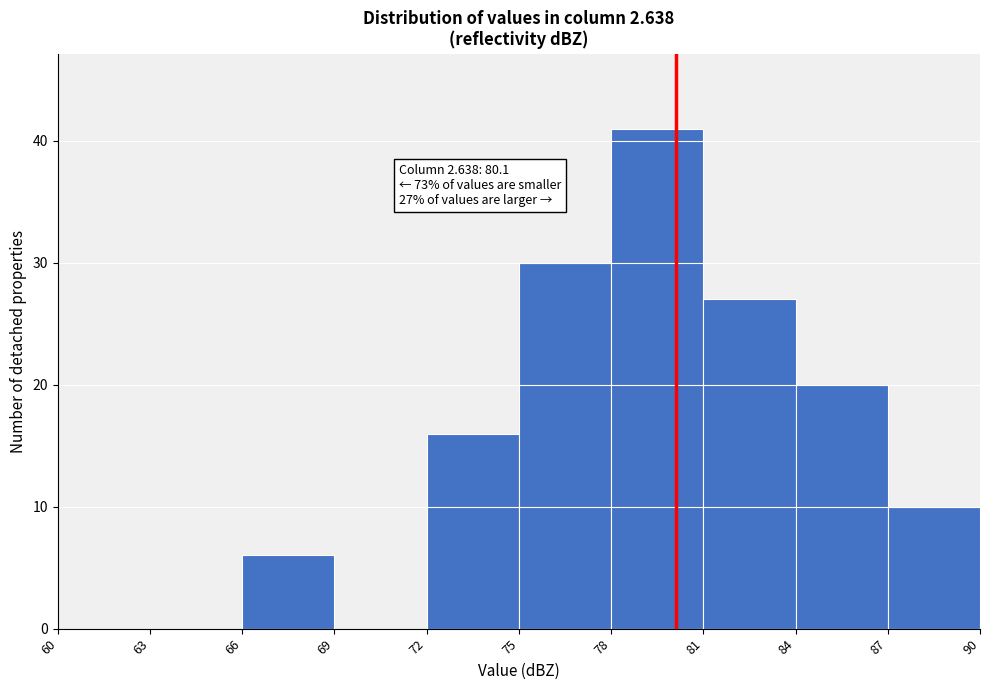

Which range on the x-axis has the tallest bar?

78 to 81